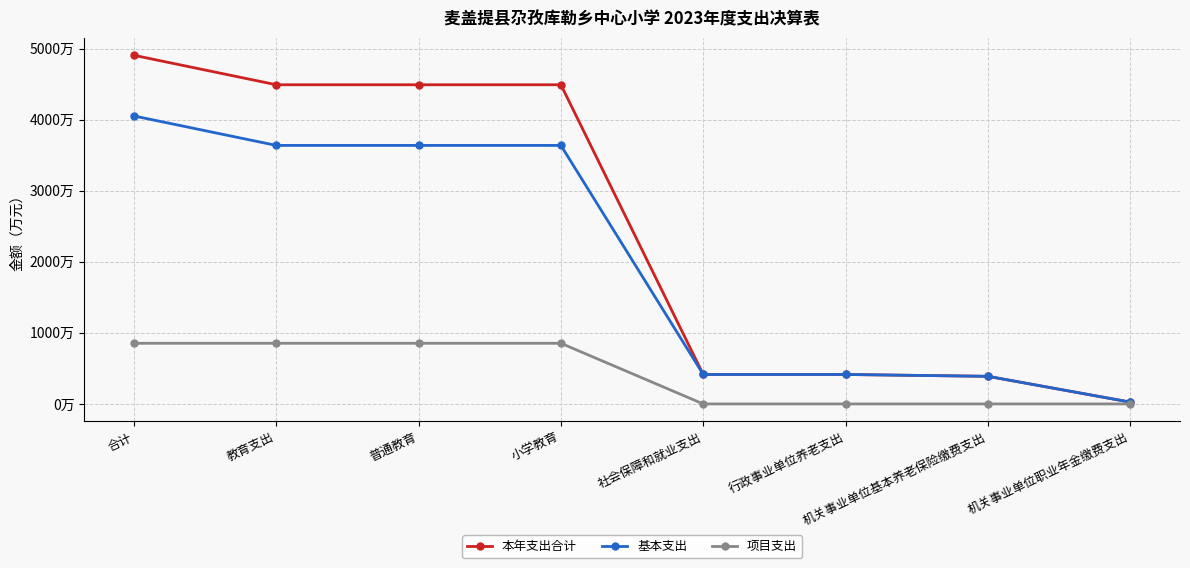

What are all the series names shown in the legend?

本年支出合计, 基本支出, 项目支出